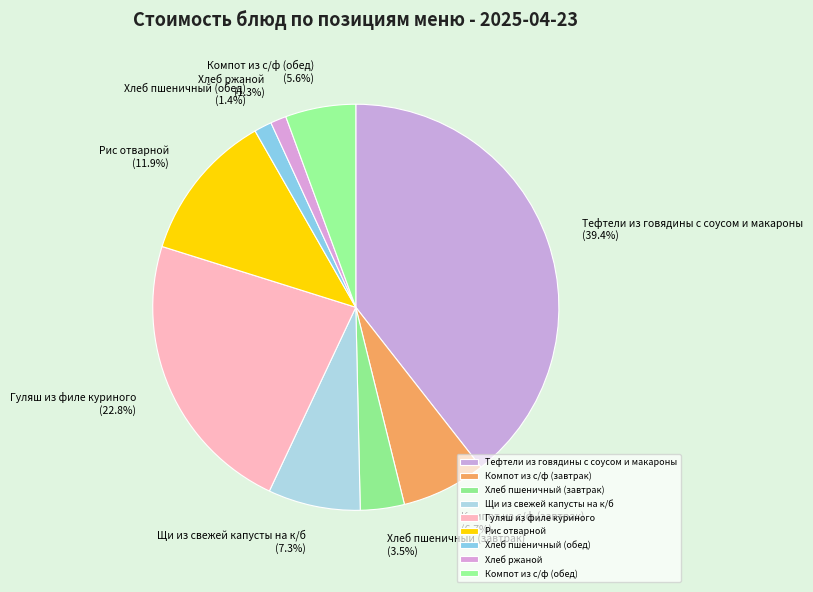

Which category has the biggest portion of the pie?

Тефтели из говядины с соусом и макароны